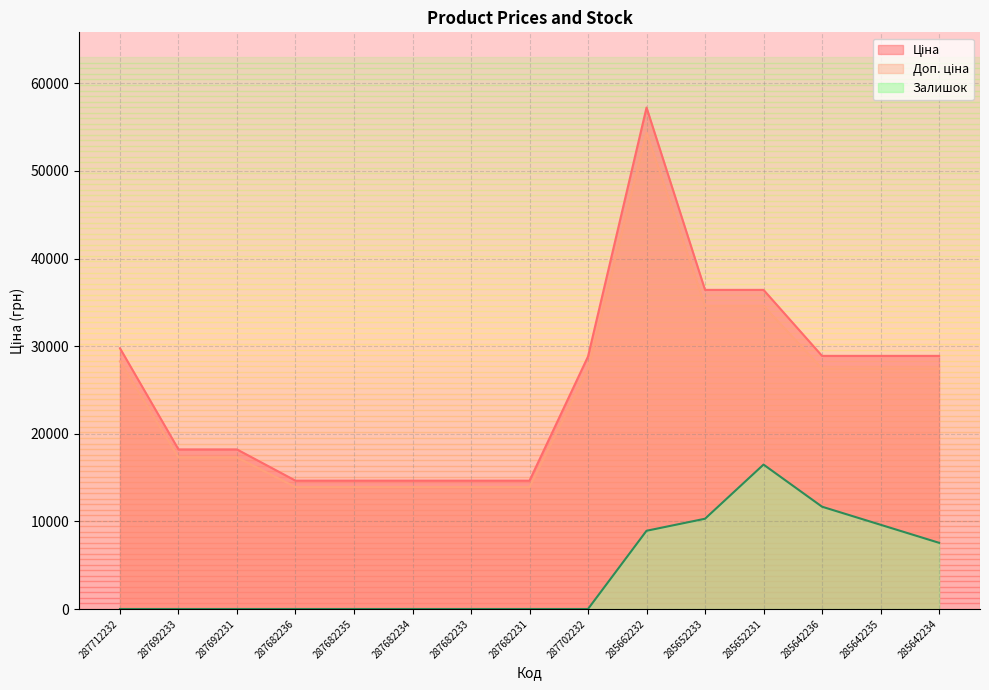

Reading left to right, transcribe all the data shown in this chart.

Ціна: 29761.5	18212.0	18212.0	14649.6	14649.6	14649.6	14649.6	14649.6	28821.8	57235.5	36424.0	36424.0	28890.3	28890.3	28890.3
Доп. ціна: 28273.4	17301.4	17301.4	13917.1	13917.1	13917.1	13917.1	13917.1	27380.7	54373.7	34602.8	34602.8	27445.8	27445.8	27445.8
Залишок: 0.0	0.0	0.0	0.0	0.0	0.0	0.0	0.0	0.0	8928.7	10302.4	16483.8	11676.0	9615.6	7555.1